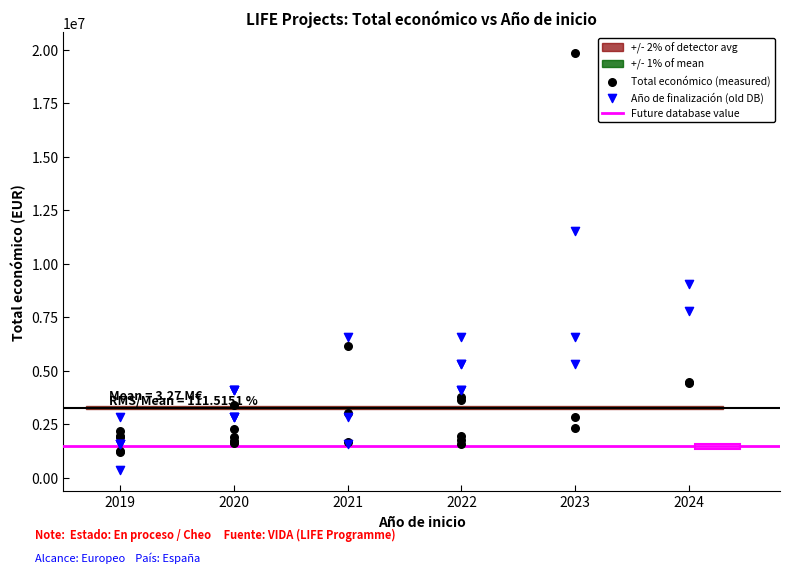

In the Total económico (measured) series, what Y value is closest to 10509460?

6174645.0